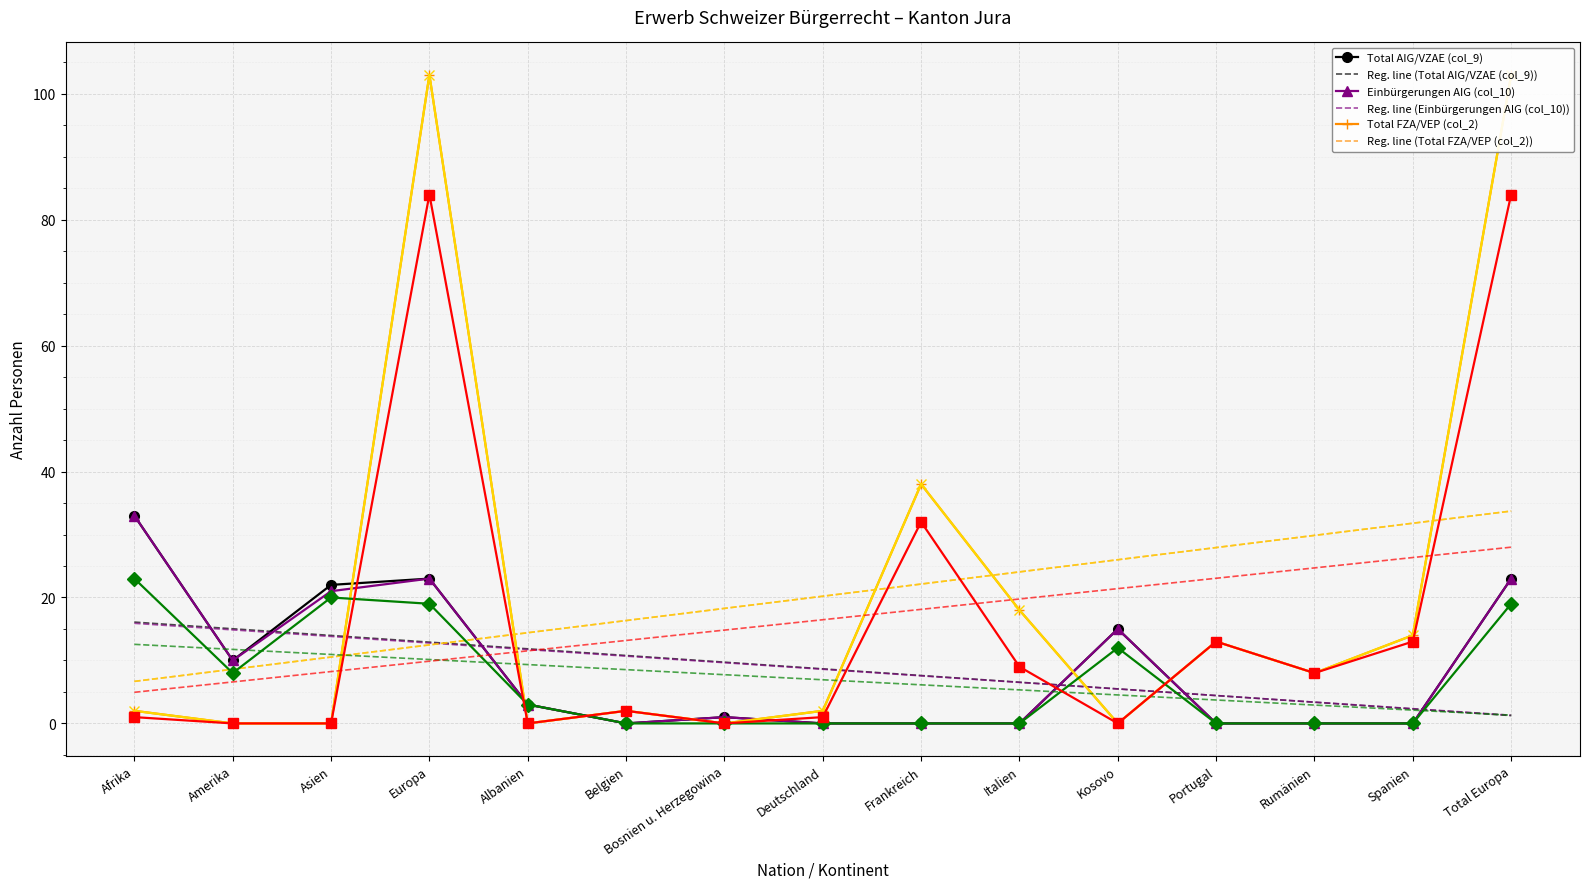

Is the value of Total Erwerb (col_3) at Belgien greater than the value of Einbürgerungen AIG (col_10) at Italien?

Yes